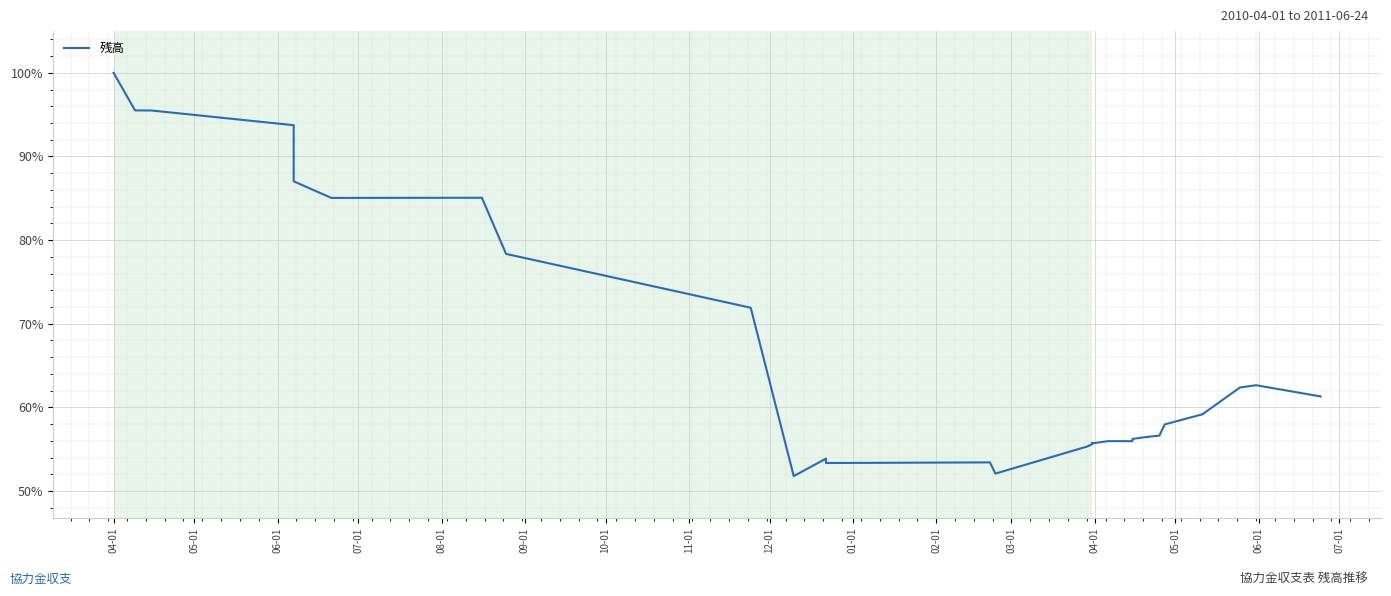

Is it true that the value at 31 is 87.2?

False